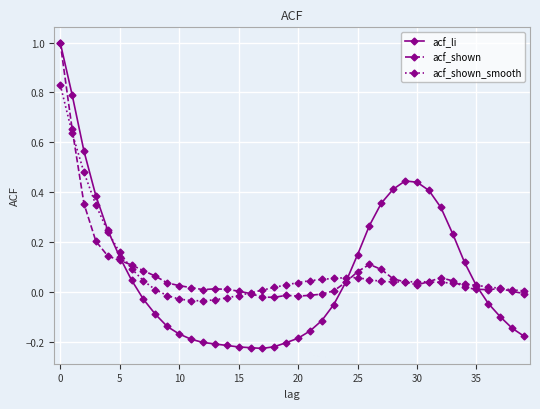

Count the number of data series in this chart.

3